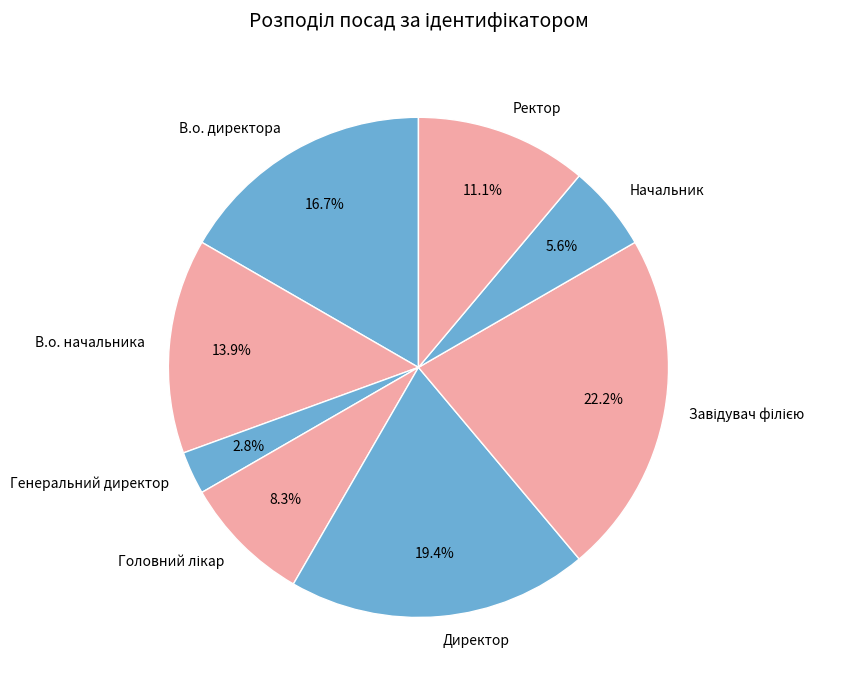

To the nearest percent, what portion does Директор represent?

19%